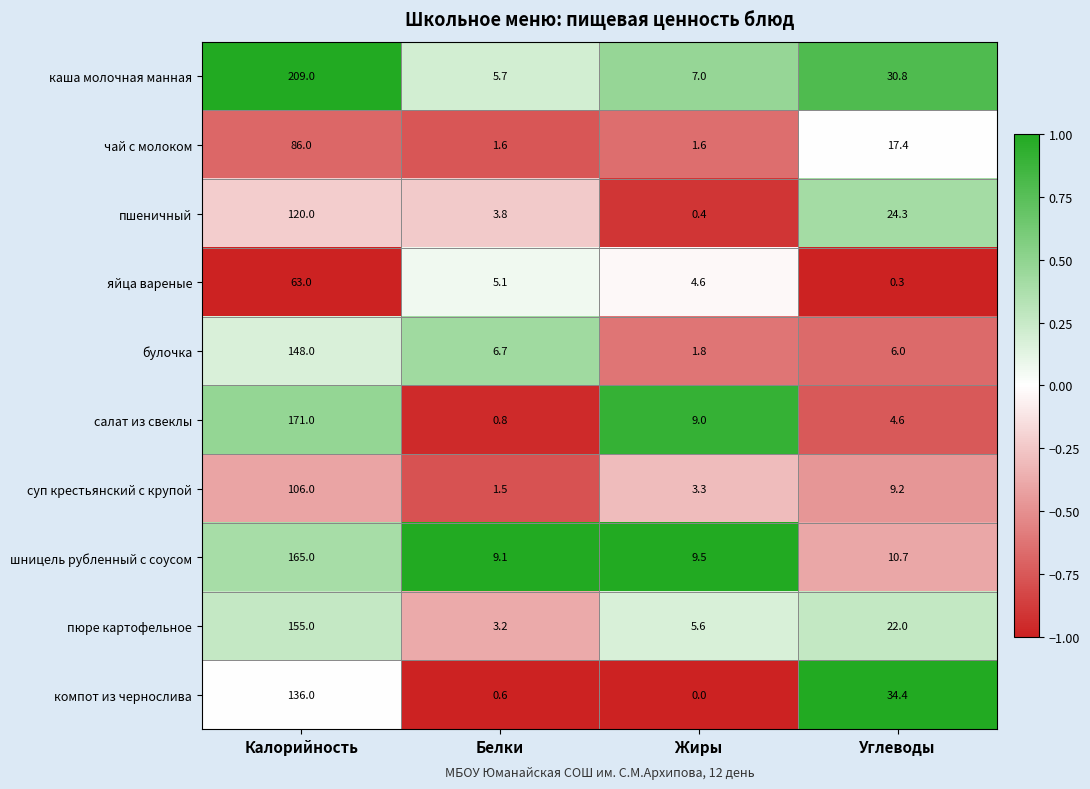

Rank the series by their maximum value, from lowest to highest.

яйца вареные, чай с молоком, суп крестьянский с крупой, пшеничный, компот из чернослива, булочка, пюре картофельное, шницель рубленный с соусом, салат из свеклы, каша молочная манная